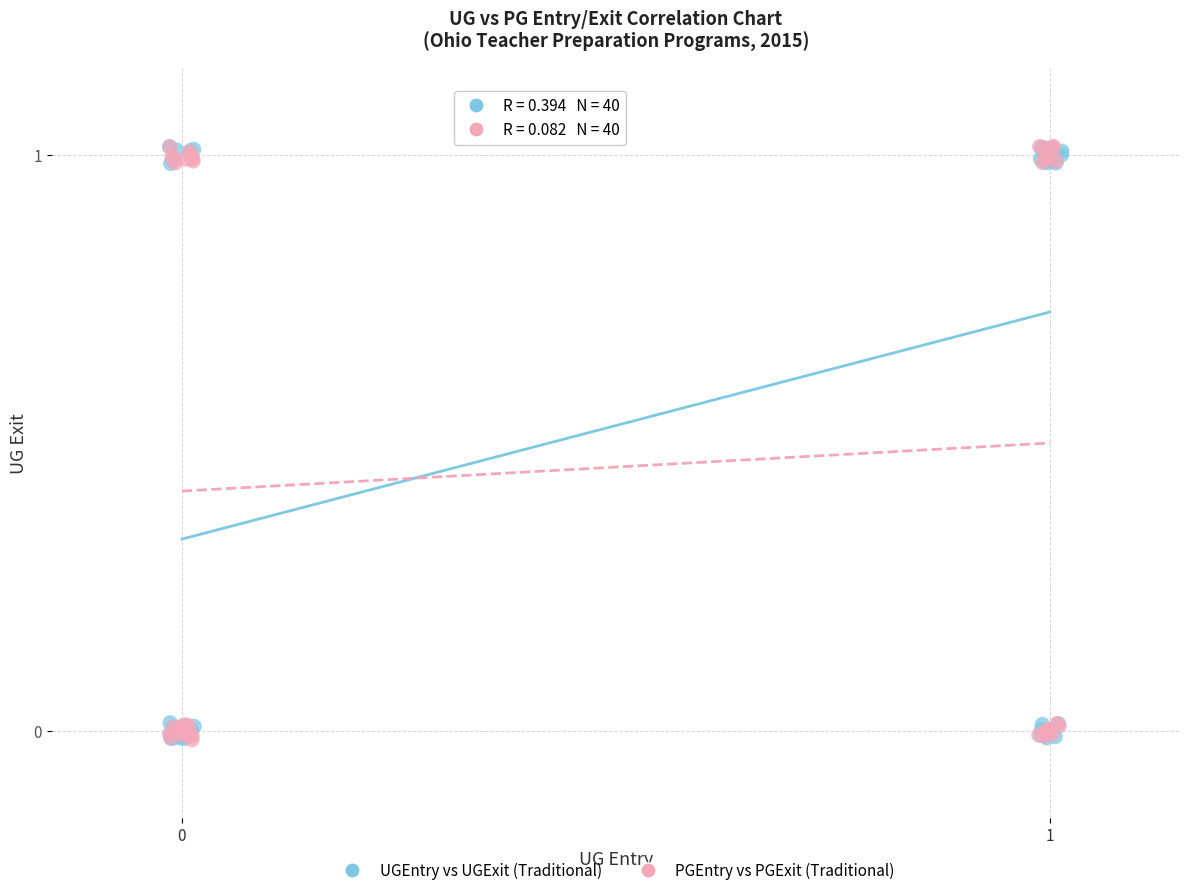

What are all the series names shown in the legend?

UGEntry vs UGExit (Traditional), PGEntry vs PGExit (Traditional)